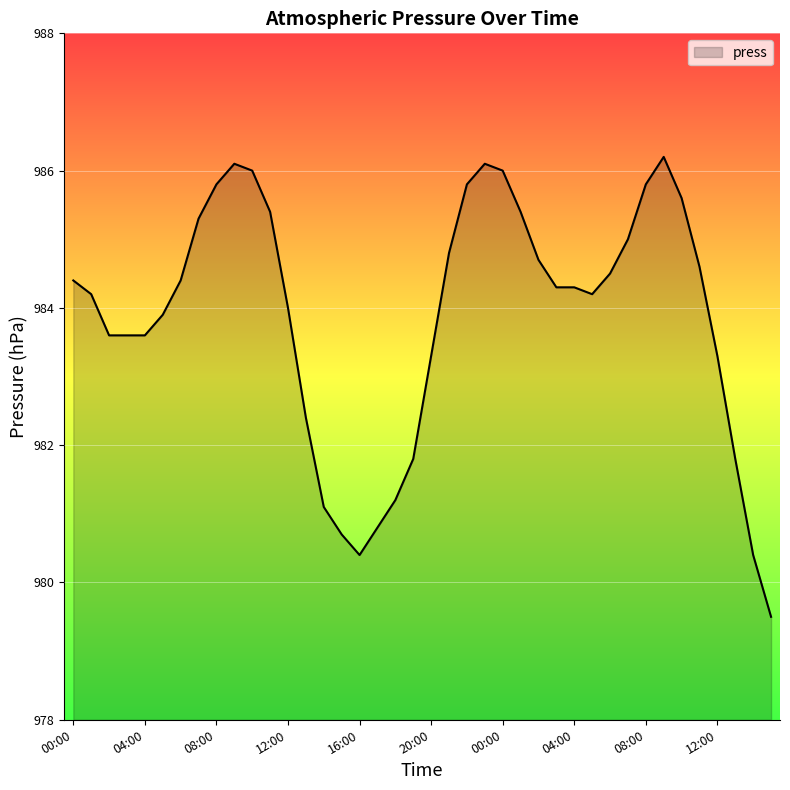

What is the smallest value displayed?

979.5